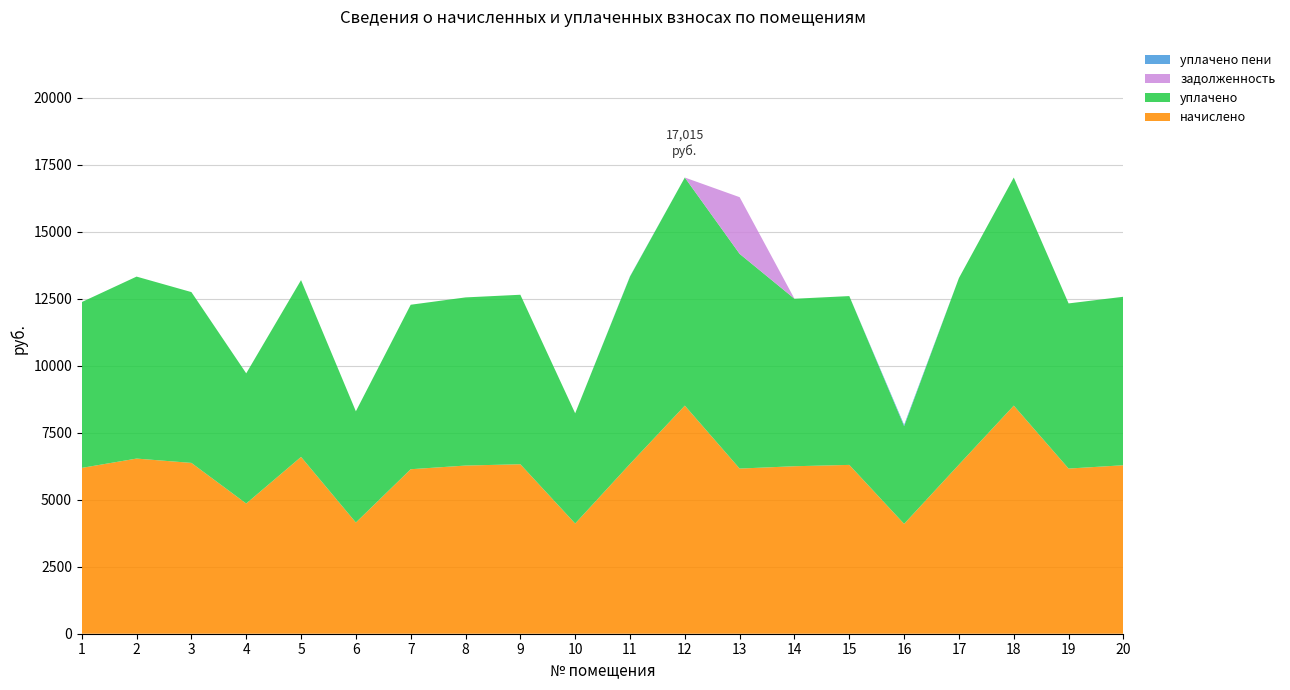

Reading left to right, what are all the values shown in this chart?

начислено: 1=6185.2	2=6532.9	3=6371.5	4=4856.2	5=6595.0	6=4148.3	7=6135.5	8=6272.3	9=6321.8	10=4111.0	11=6334.2	12=8507.7	13=6160.3	14=6247.3	15=6297.0	16=4098.6	17=6309.4	18=8507.7	19=6160.3	20=6284.5
уплачено: 1=6185.2	2=6787.8	3=6371.5	4=4856.2	5=6595.0	6=4148.3	7=6135.5	8=6272.3	9=6321.8	10=4111.0	11=6987.0	12=8507.7	13=8008.8	14=6247.3	15=6297.0	16=3643.2	17=6959.6	18=8507.7	19=6160.3	20=6284.5
задолженность: 1=0.0	2=0.0	3=0.0	4=0.0	5=0.0	6=0.0	7=0.0	8=0.0	9=0.0	10=0.0	11=0.0	12=0.0	13=2113.6	14=0.0	15=0.0	16=0.0	17=0.0	18=0.0	19=0.0	20=0.0
уплачено пени: 1=0.0	2=0.0	3=0.0	4=0.0	5=0.0	6=0.0	7=0.0	8=0.0	9=0.0	10=0.0	11=12.0	12=0.0	13=0.0	14=0.0	15=0.0	16=48.8	17=0.0	18=0.0	19=0.0	20=0.0